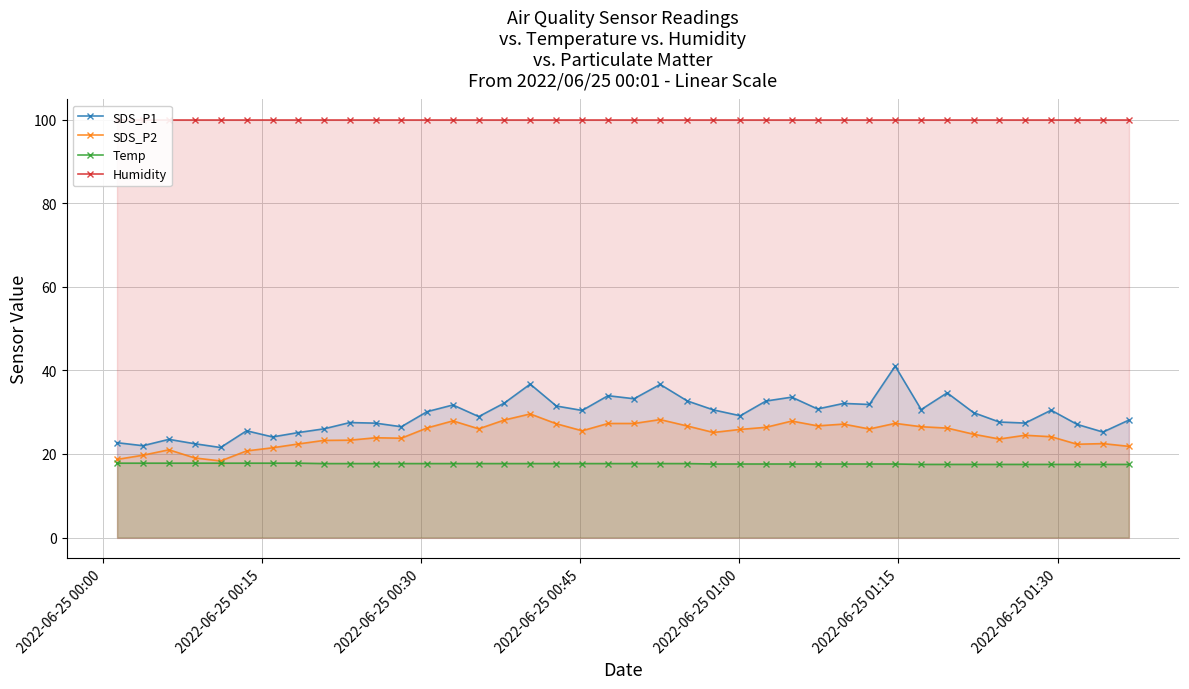

True or false: SDS_P1 and SDS_P2 intersect in this chart.

False